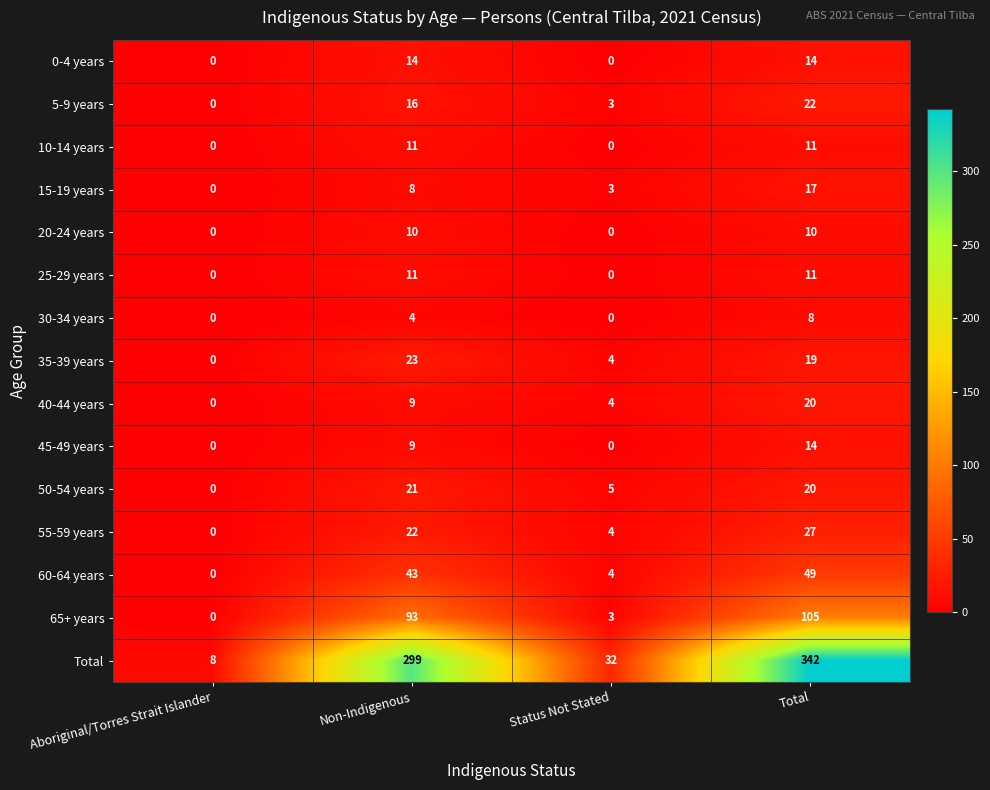

What is the difference between the highest and lowest values at Aboriginal/Torres Strait Islander?

8